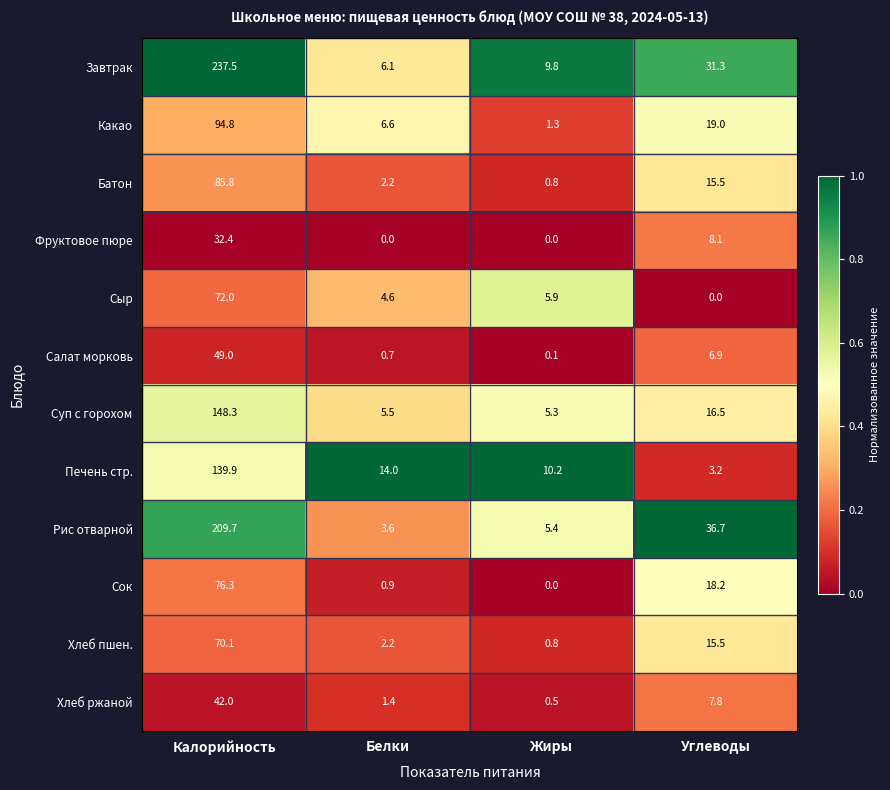

Is the value of Хлеб ржаной at Жиры greater than the value of Салат морковь at Жиры?

Yes